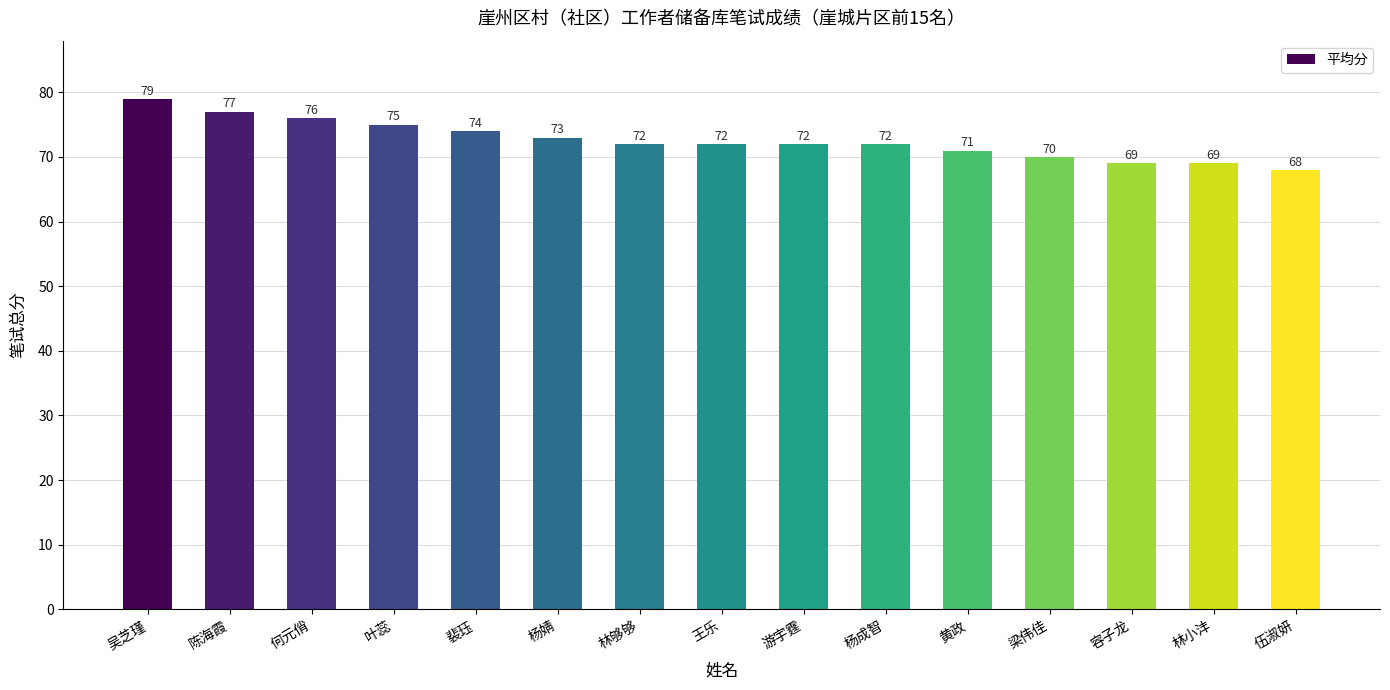

Does the chart contain stacked bars?

No